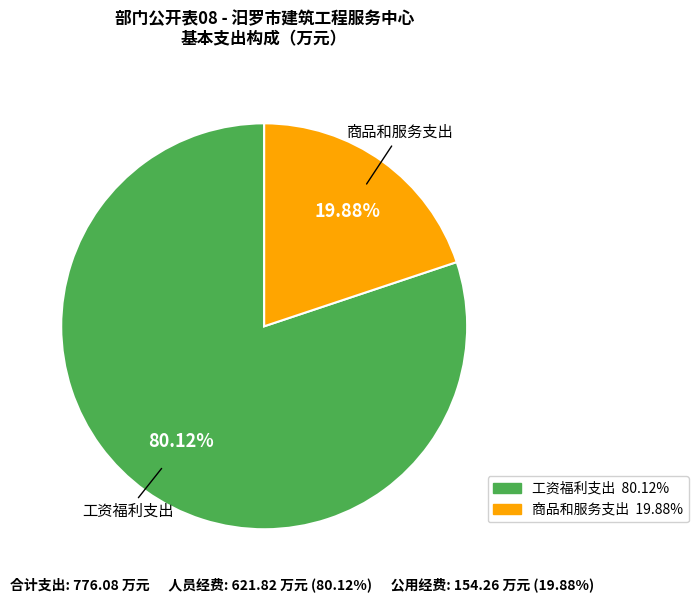

What is the total percentage of 工资福利支出 and 商品和服务支出?

100.0%